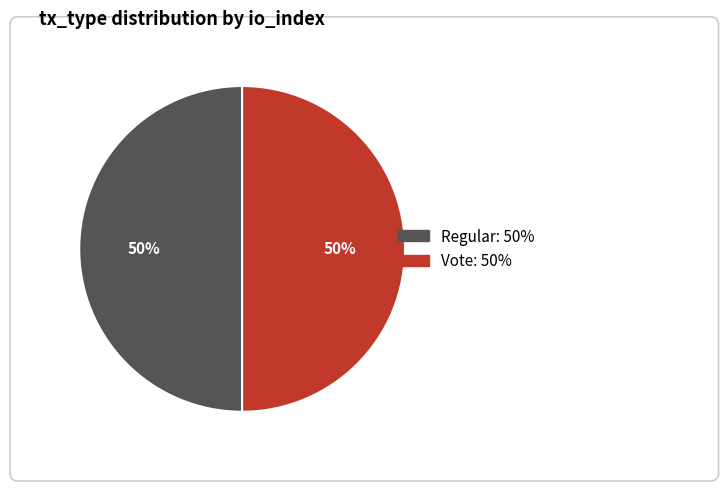

To the nearest percent, what is the average slice percentage?

50%